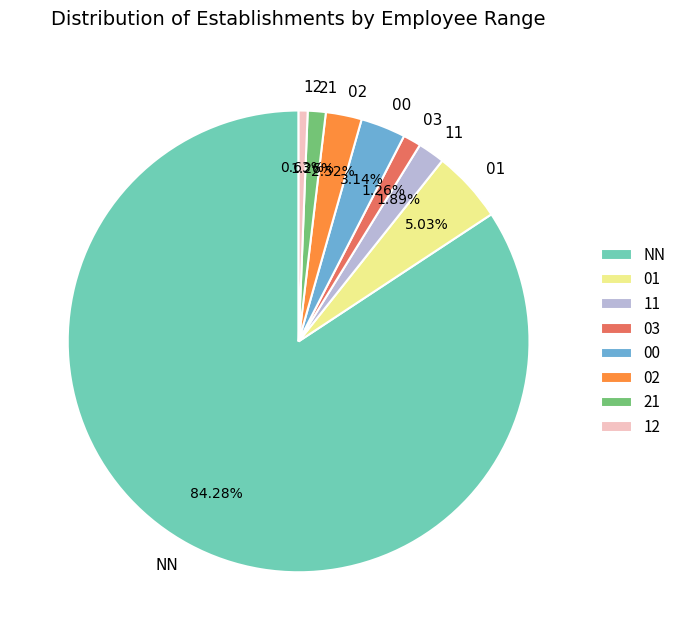

What portion of the pie excludes 00?

96.9%